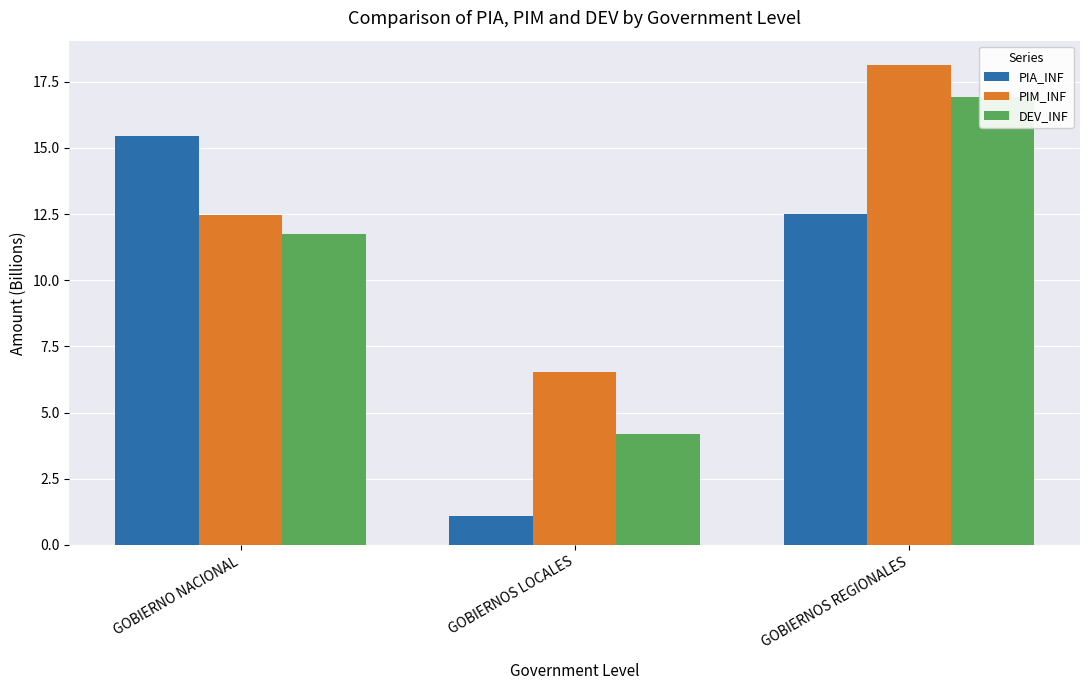

The PIM_INF series shows 6.5 at GOBIERNOS LOCALES. True or false?

True